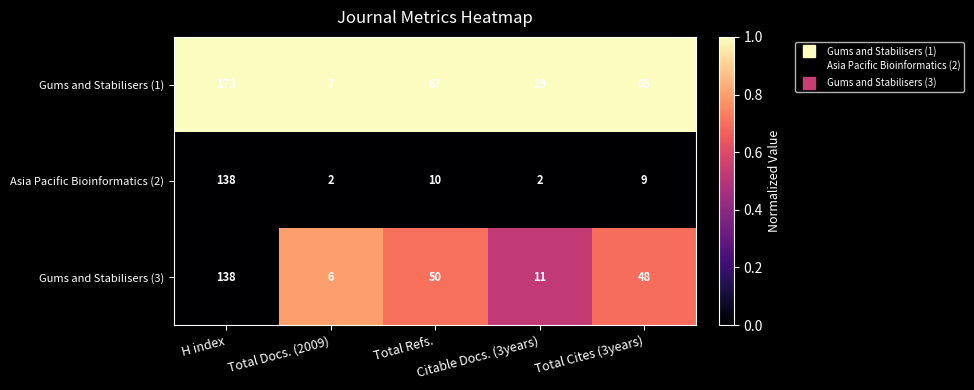

Which series has the largest range (max minus min)?

Gums and Stabilisers (1)